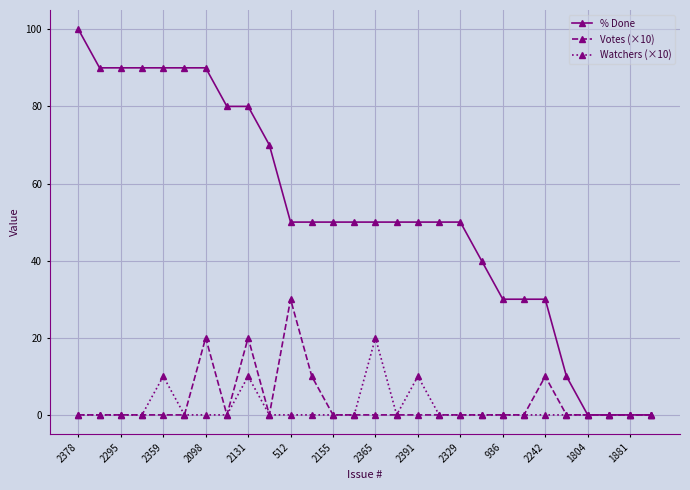

Which series has the widest spread of values?

% Done